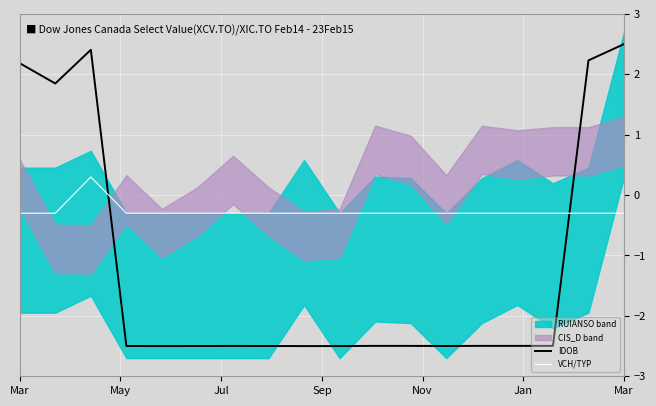

Count the VCH/TYP values in the range 0 to 1.

1